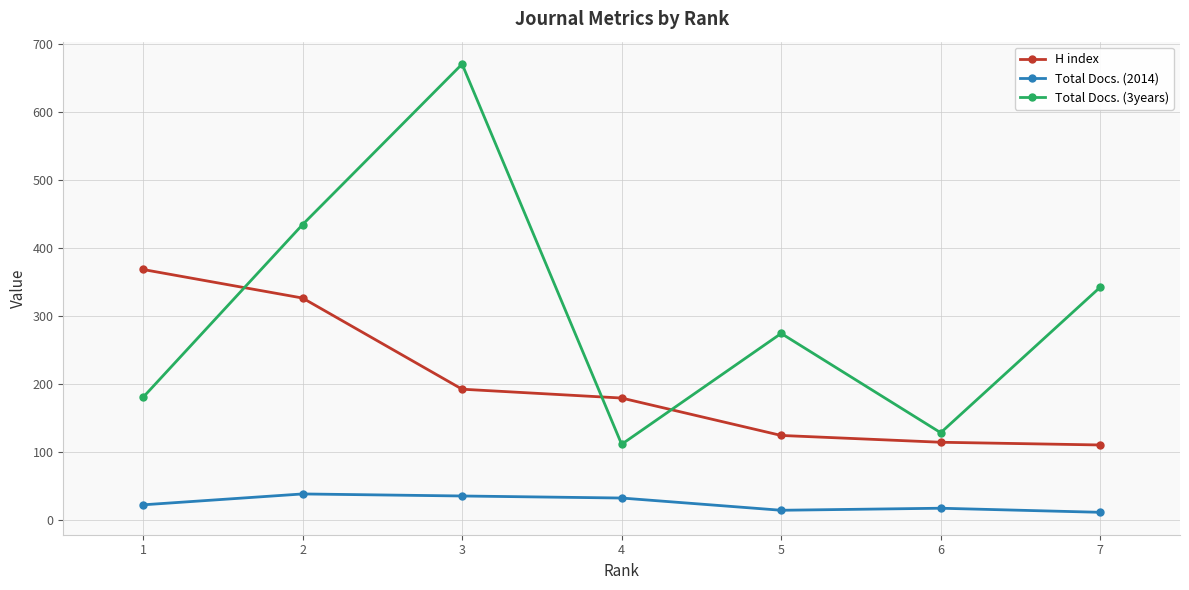

List the series in order of their peak value, highest first.

Total Docs. (3years), H index, Total Docs. (2014)